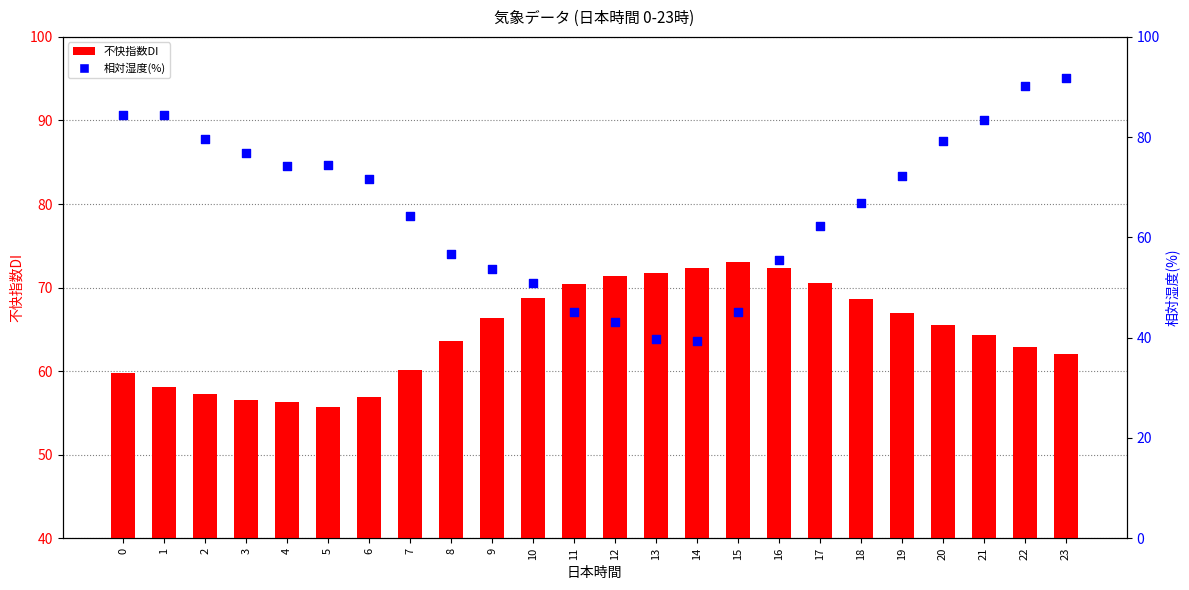

At which category is the sum across all series the highest?

23